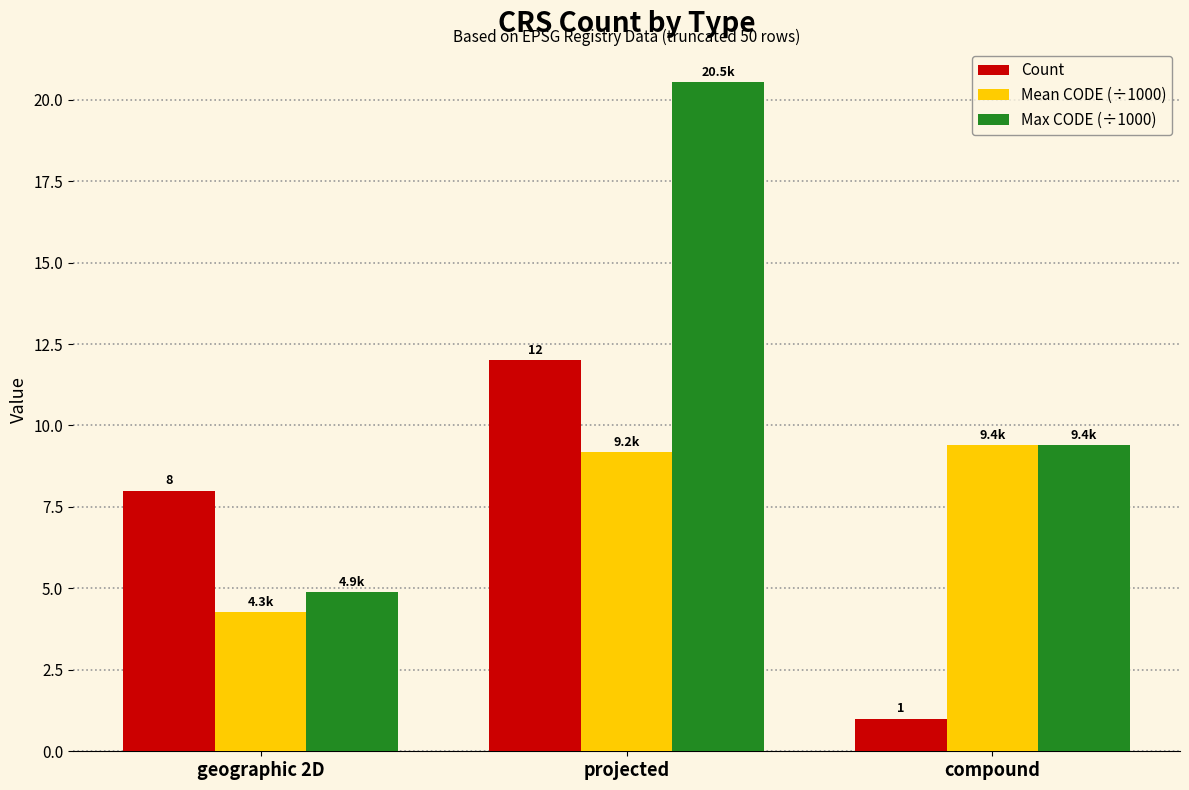

What are all the series names shown in the legend?

Count, Mean CODE (÷1000), Max CODE (÷1000)